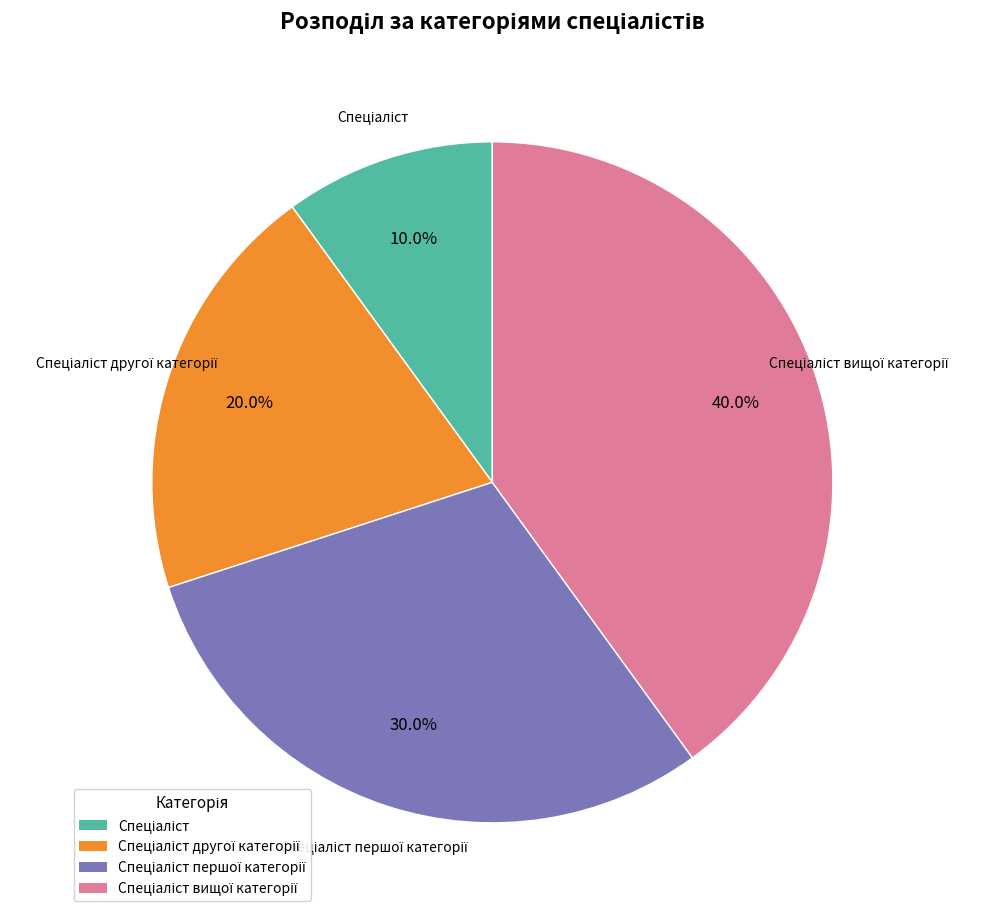

Is there a majority slice in this chart?

No